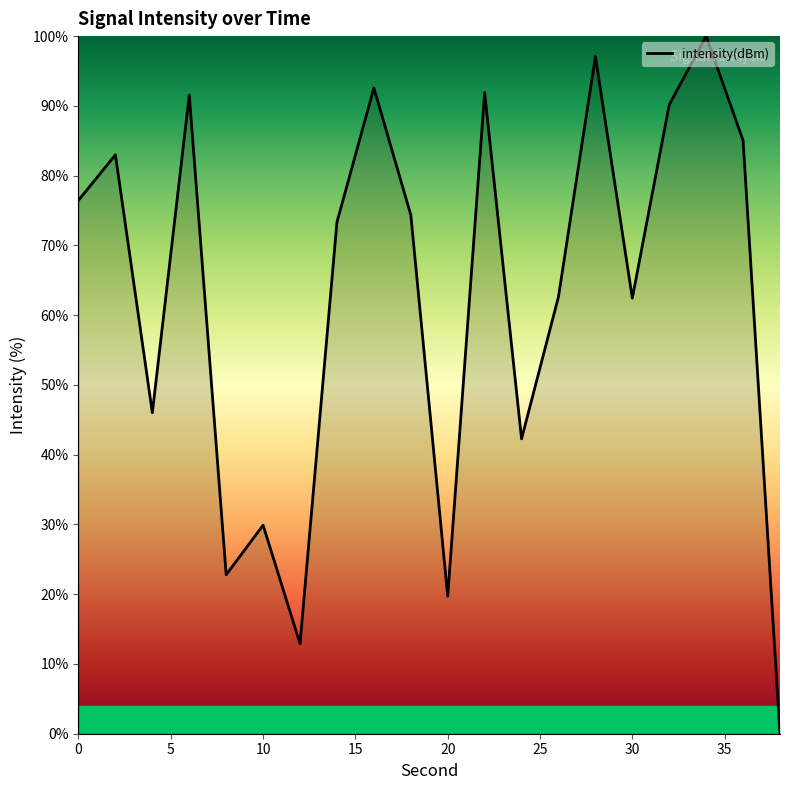

What is the difference between the maximum and minimum values?

100.0